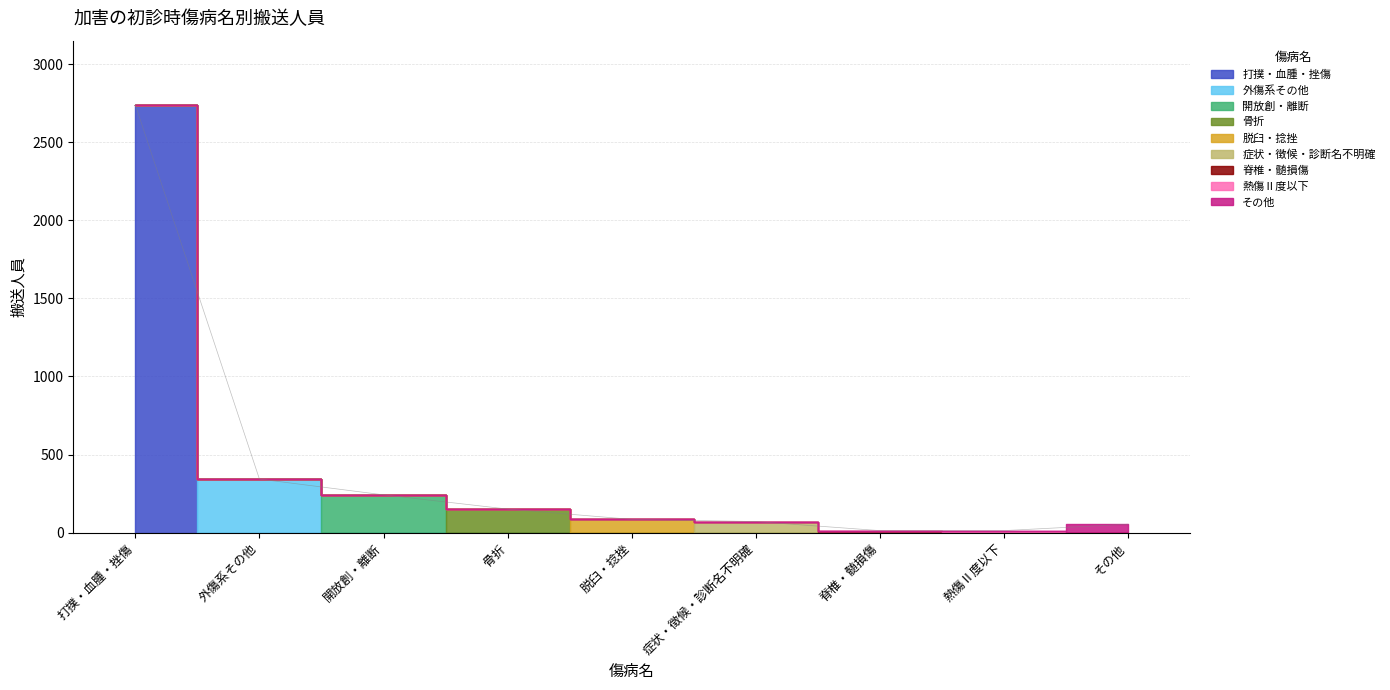

What is the maximum value shown in the chart?

2739